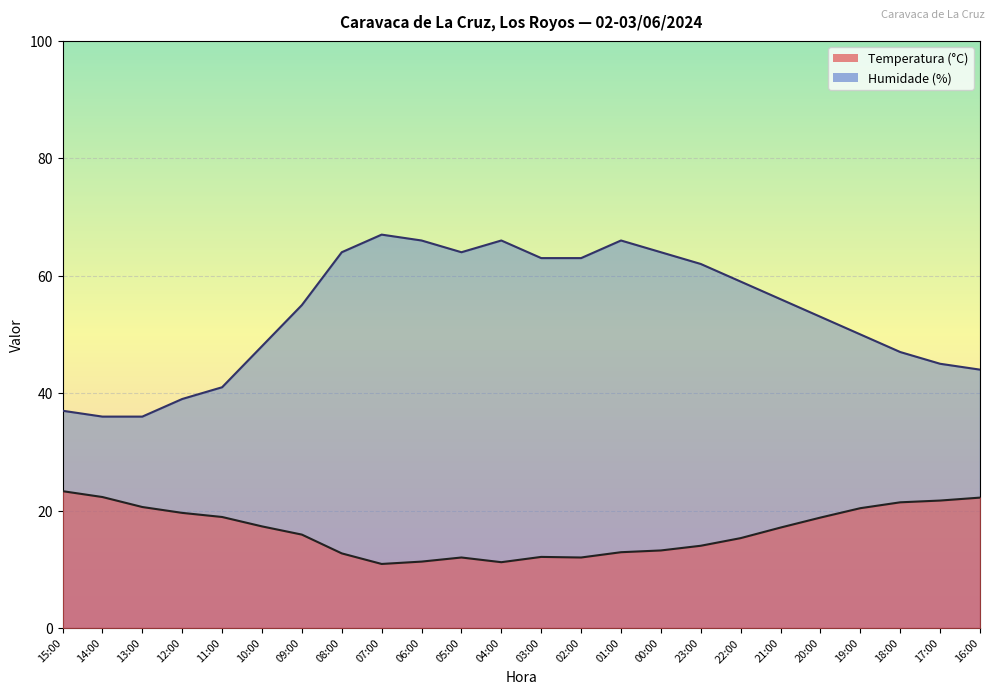

How many data points in Humidade (%) are less than 56?

12